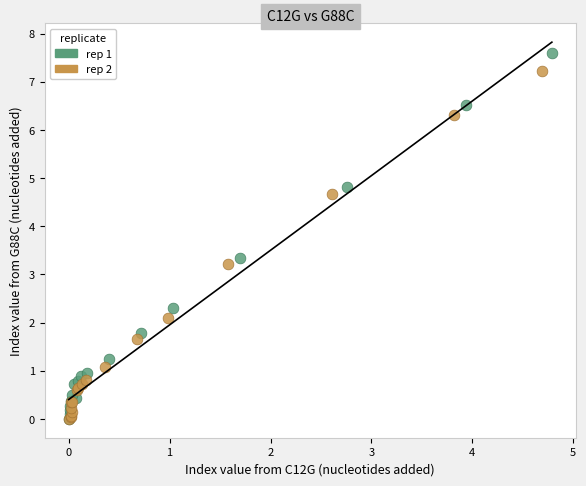

Which series reaches the maximum Y coordinate?

rep 1